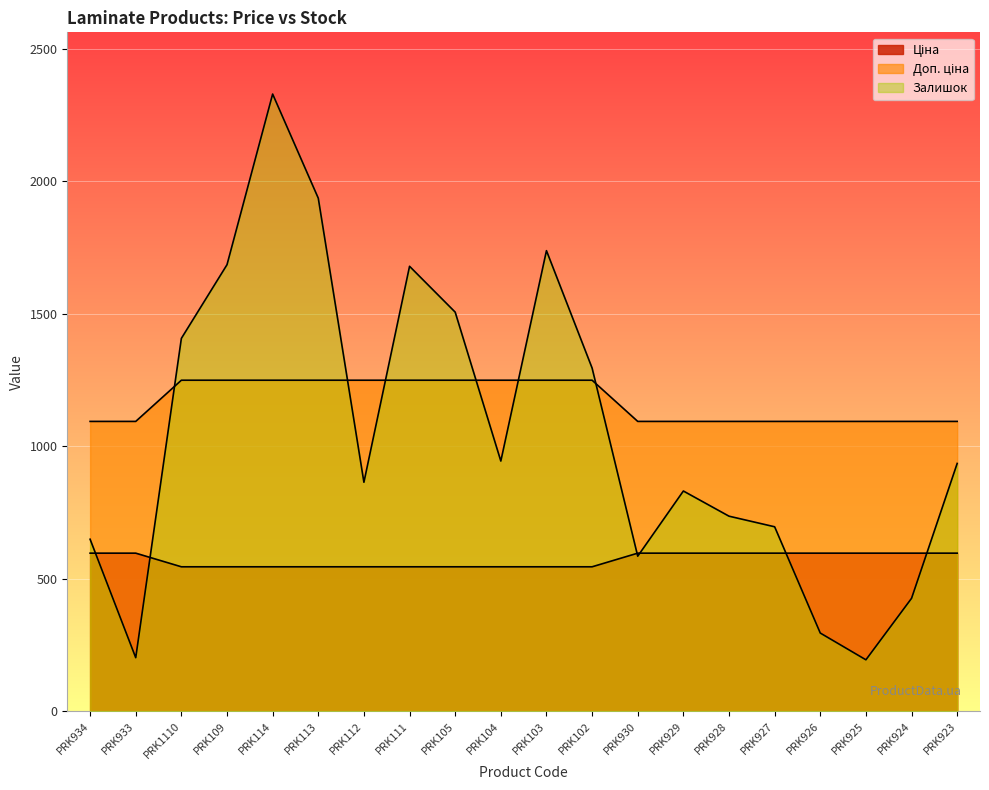

At how many categories does at least one series exceed 2209?

1